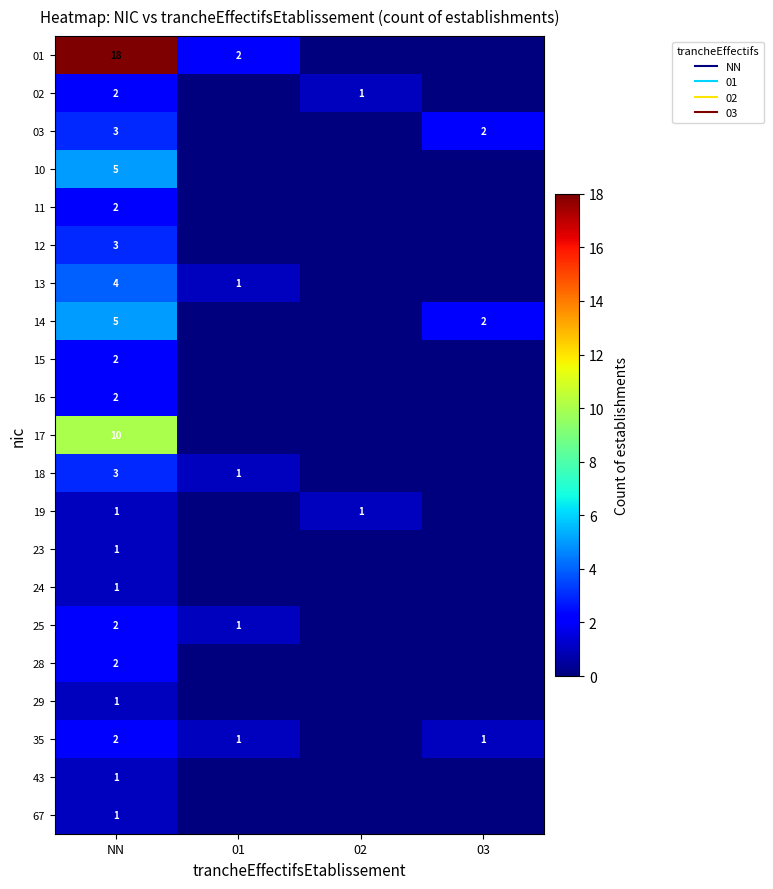

Which category has the lowest value across all series?

02